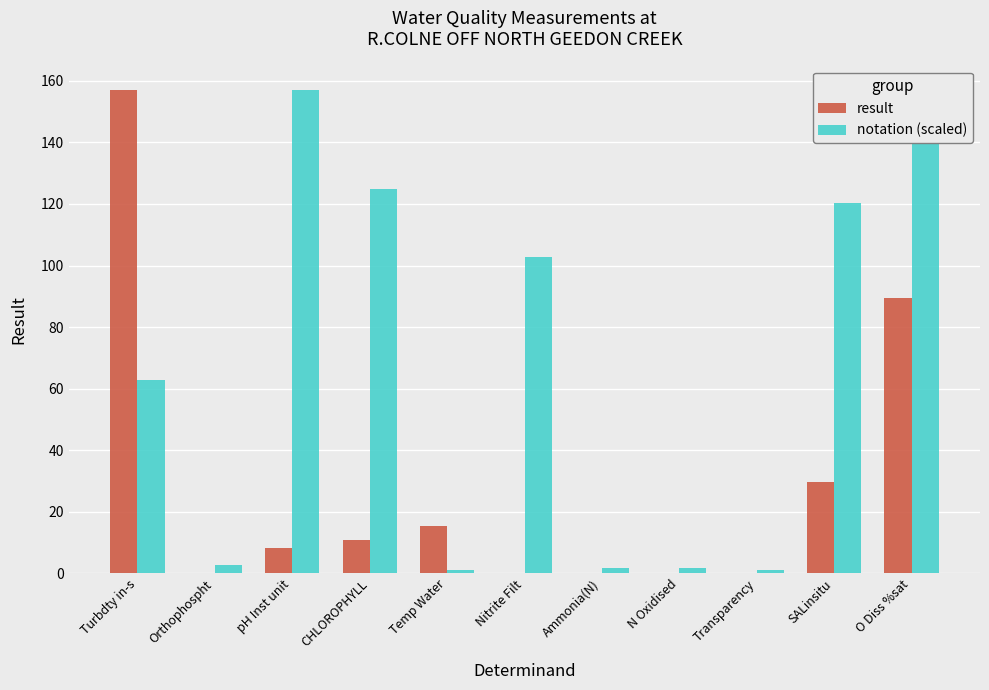

Which category has the highest value in the result series?

Turbdty in-s